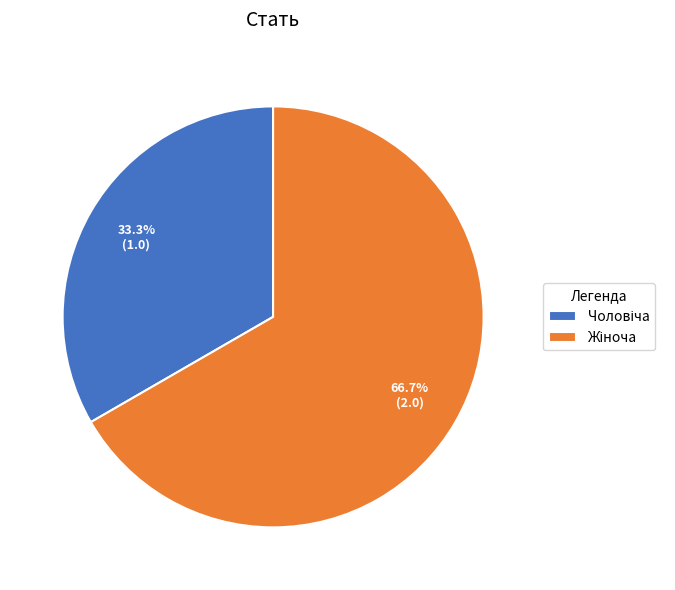

Does any single category account for the majority?

Yes